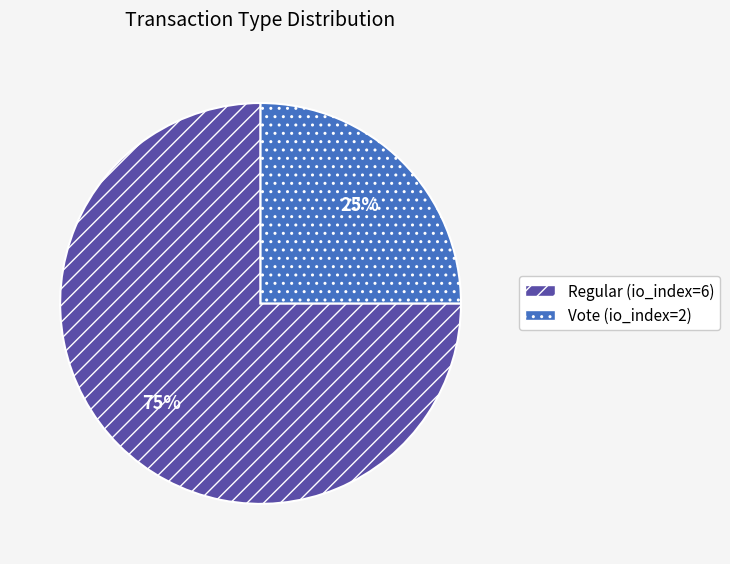

To the nearest percent, what is the combined percentage of Vote (io_index=2) and Regular (io_index=6)?

100%